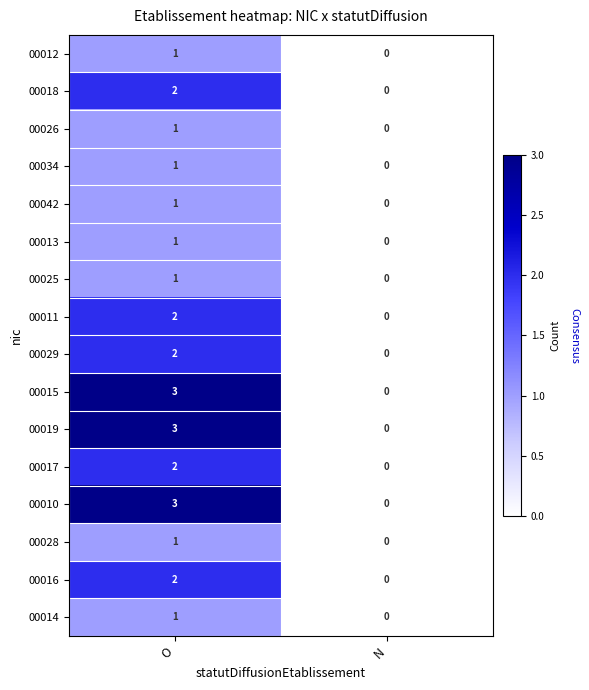

At which category is the sum across all series the highest?

O